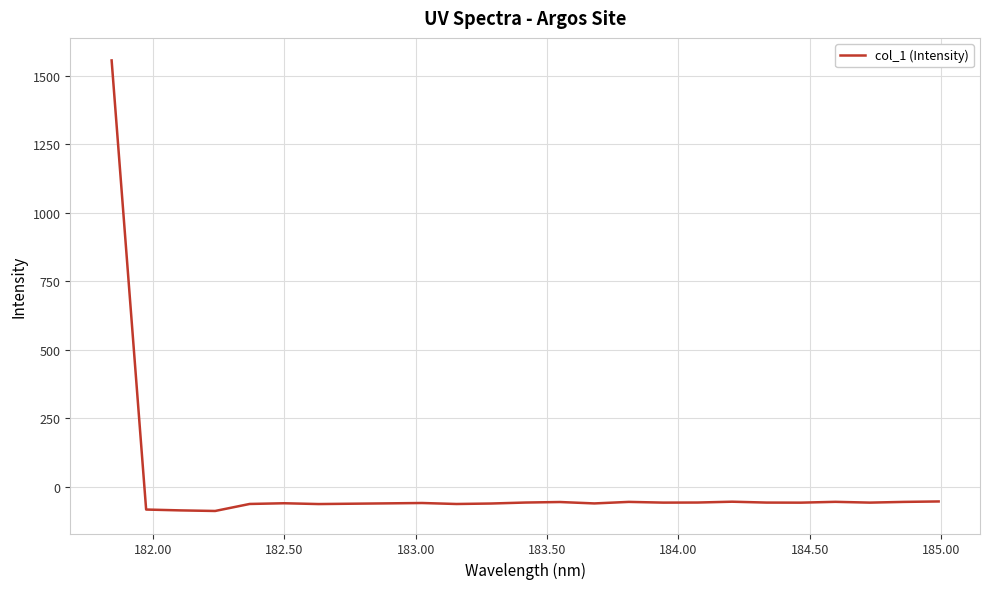

Does the chart display data point markers on the line(s)?

No